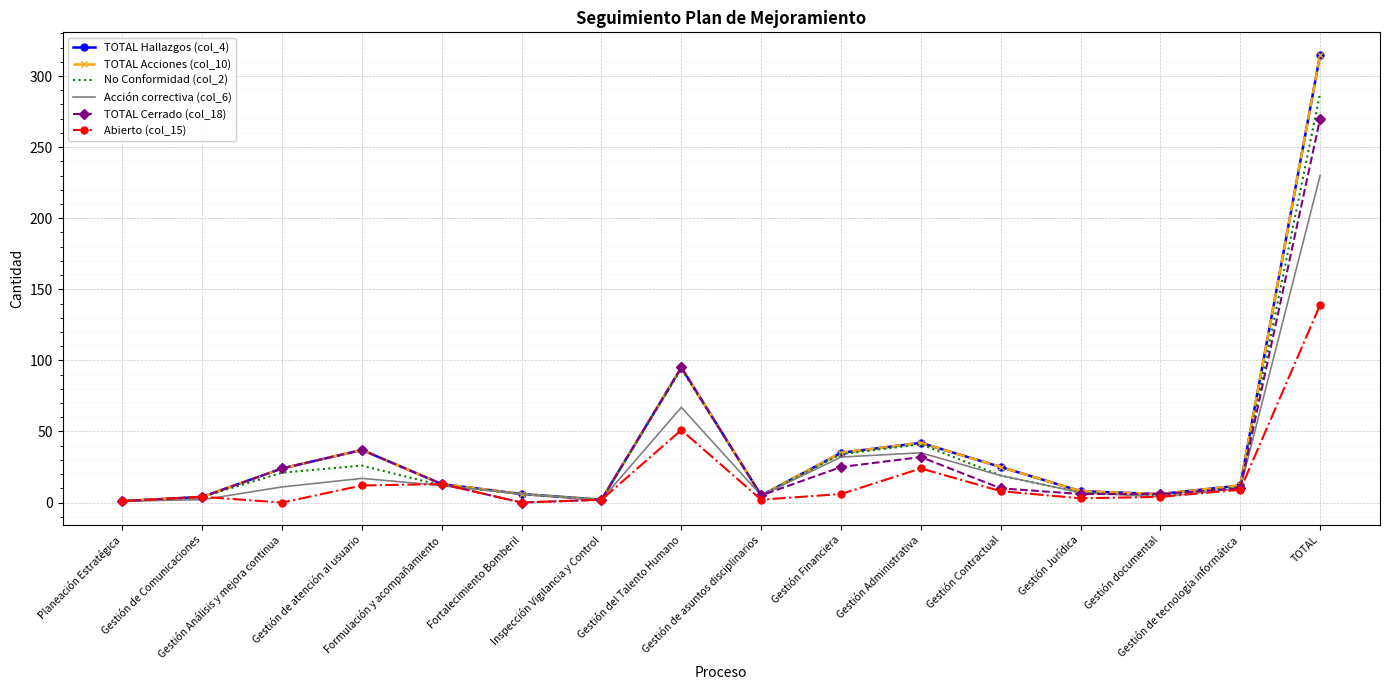

Reading right to left, what are all the values shown in this chart?

TOTAL Hallazgos (col_4): TOTAL=315	Gestión de tecnología informática=12	Gestión documental=6	Gestión Jurídica=8	Gestión Contractual=25	Gestión Administrativa=42	Gestión Financiera=35	Gestión de asuntos disciplinarios=5	Gestión del Talento Humano=95	Inspección Vigilancia y Control=2	Fortalecimiento Bomberil=6	Formulación y acompañamiento=13	Gestión de atención al usuario=37	Gestión Análisis y mejora continua=24	Gestión de Comunicaciones=4	Planeación Estratégica=1
TOTAL Acciones (col_10): TOTAL=315	Gestión de tecnología informática=12	Gestión documental=6	Gestión Jurídica=8	Gestión Contractual=25	Gestión Administrativa=42	Gestión Financiera=35	Gestión de asuntos disciplinarios=5	Gestión del Talento Humano=95	Inspección Vigilancia y Control=2	Fortalecimiento Bomberil=6	Formulación y acompañamiento=13	Gestión de atención al usuario=37	Gestión Análisis y mejora continua=24	Gestión de Comunicaciones=4	Planeación Estratégica=1
No Conformidad (col_2): TOTAL=288	Gestión de tecnología informática=11	Gestión documental=5	Gestión Jurídica=7	Gestión Contractual=19	Gestión Administrativa=41	Gestión Financiera=34	Gestión de asuntos disciplinarios=5	Gestión del Talento Humano=94	Inspección Vigilancia y Control=2	Fortalecimiento Bomberil=6	Formulación y acompañamiento=12	Gestión de atención al usuario=26	Gestión Análisis y mejora continua=21	Gestión de Comunicaciones=4	Planeación Estratégica=1
Acción correctiva (col_6): TOTAL=230	Gestión de tecnología informática=10	Gestión documental=4	Gestión Jurídica=7	Gestión Contractual=19	Gestión Administrativa=35	Gestión Financiera=32	Gestión de asuntos disciplinarios=5	Gestión del Talento Humano=67	Inspección Vigilancia y Control=2	Fortalecimiento Bomberil=6	Formulación y acompañamiento=12	Gestión de atención al usuario=17	Gestión Análisis y mejora continua=11	Gestión de Comunicaciones=2	Planeación Estratégica=1
TOTAL Cerrado (col_18): TOTAL=270	Gestión de tecnología informática=10	Gestión documental=6	Gestión Jurídica=6	Gestión Contractual=10	Gestión Administrativa=32	Gestión Financiera=25	Gestión de asuntos disciplinarios=5	Gestión del Talento Humano=95	Inspección Vigilancia y Control=2	Fortalecimiento Bomberil=0	Formulación y acompañamiento=13	Gestión de atención al usuario=37	Gestión Análisis y mejora continua=24	Gestión de Comunicaciones=4	Planeación Estratégica=1
Abierto (col_15): TOTAL=139	Gestión de tecnología informática=9	Gestión documental=4	Gestión Jurídica=3	Gestión Contractual=8	Gestión Administrativa=24	Gestión Financiera=6	Gestión de asuntos disciplinarios=2	Gestión del Talento Humano=51	Inspección Vigilancia y Control=2	Fortalecimiento Bomberil=0	Formulación y acompañamiento=13	Gestión de atención al usuario=12	Gestión Análisis y mejora continua=0	Gestión de Comunicaciones=4	Planeación Estratégica=1